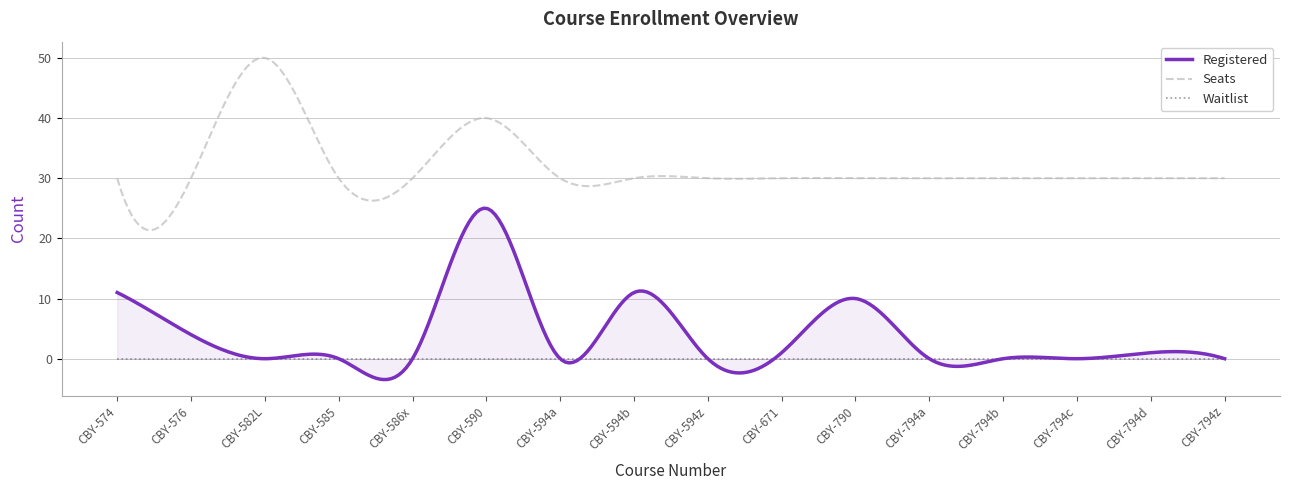

At which label is Waitlist closest to 0?

CBY-574